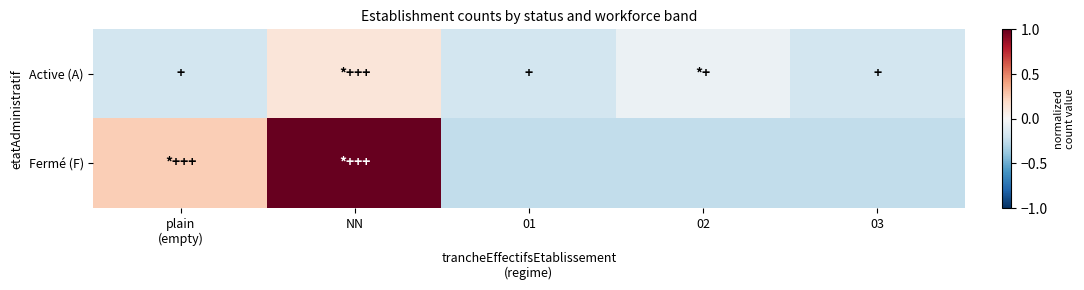

Reading right to left, what are all the values shown in this chart?

Active (A): 03=-0.2	02=-0.1	01=-0.2	NN=0.1	plain
(empty)=-0.2
Fermé (F): 03=-0.2	02=-0.2	01=-0.2	NN=1.0	plain
(empty)=0.2